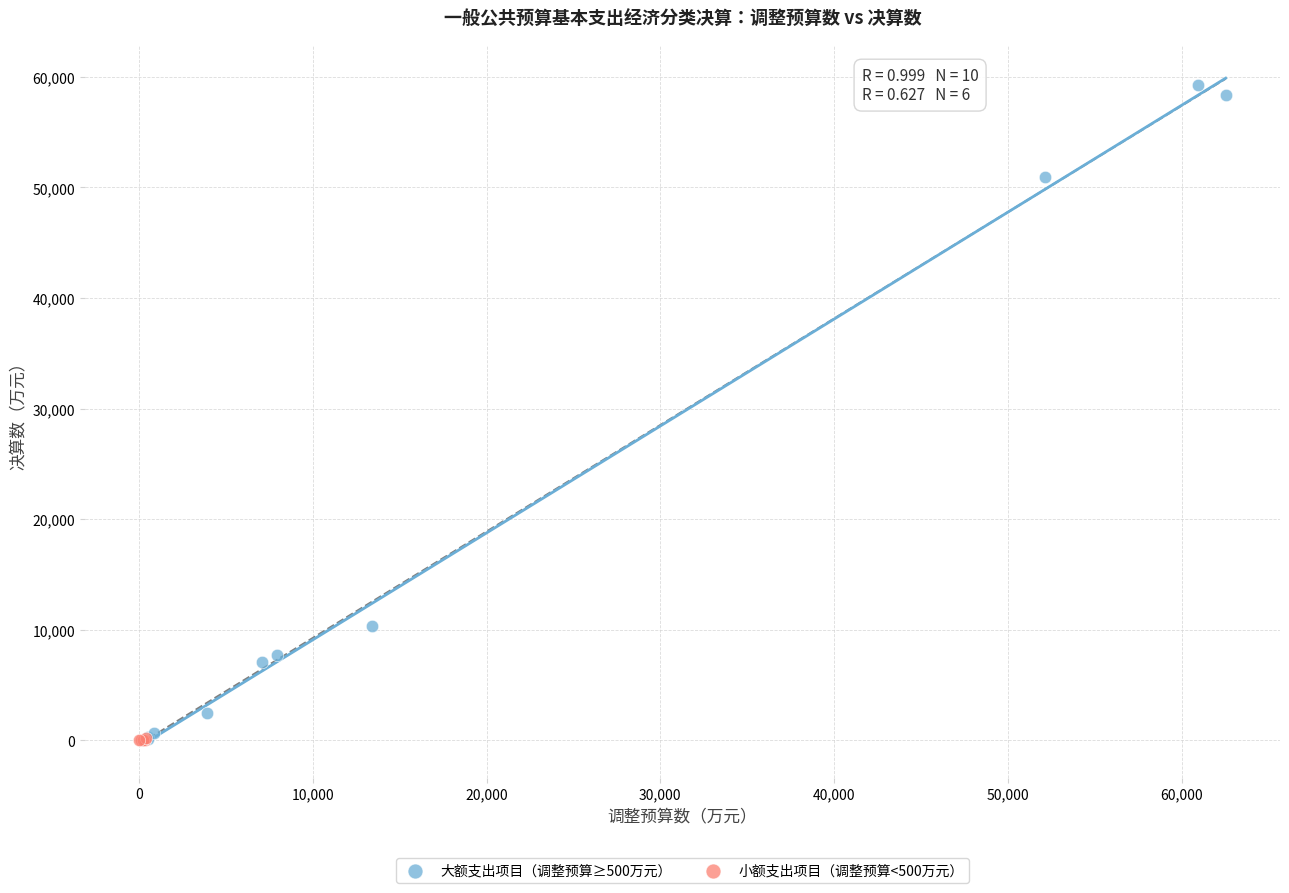

Which series reaches the maximum Y coordinate?

大额支出项目（调整预算≥500万元）